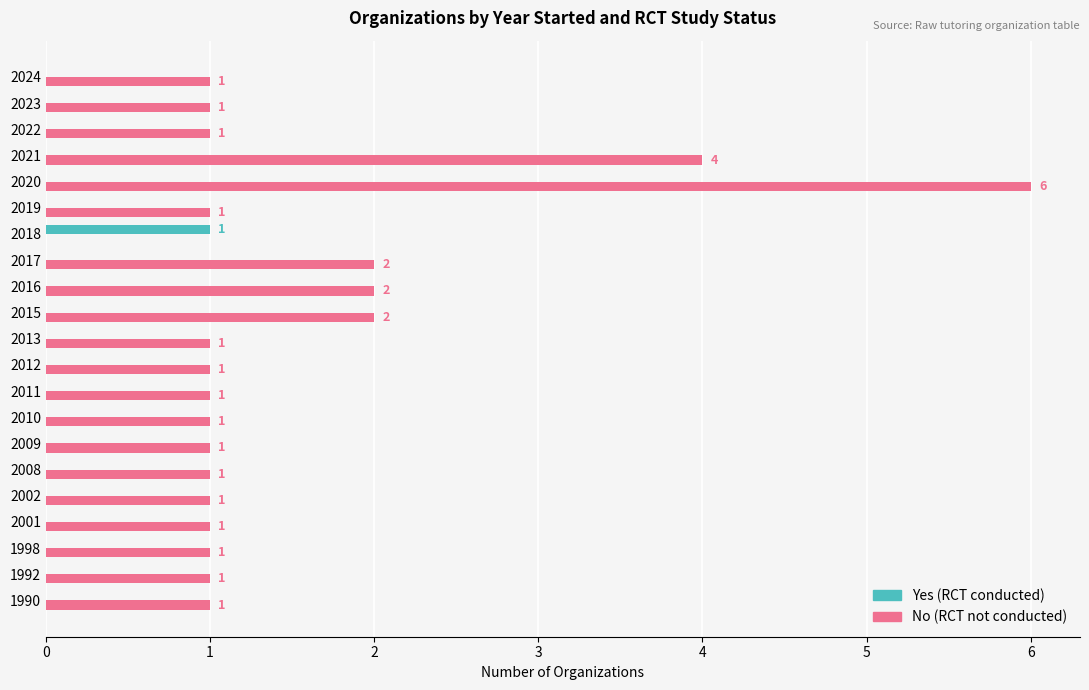

What are all the series names shown in the legend?

Yes (RCT conducted), No (RCT not conducted)